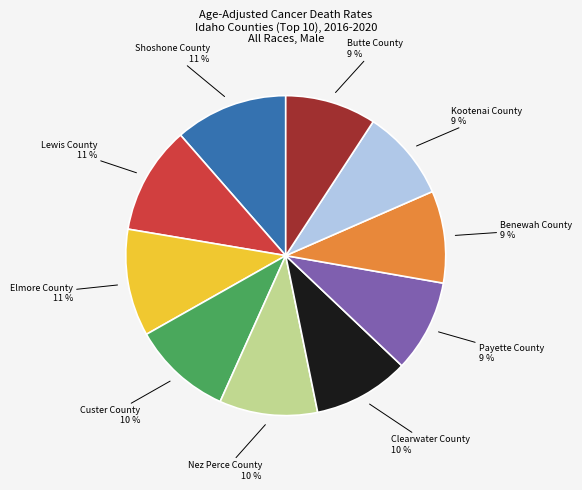

To the nearest percent, what is the average slice percentage?

10%